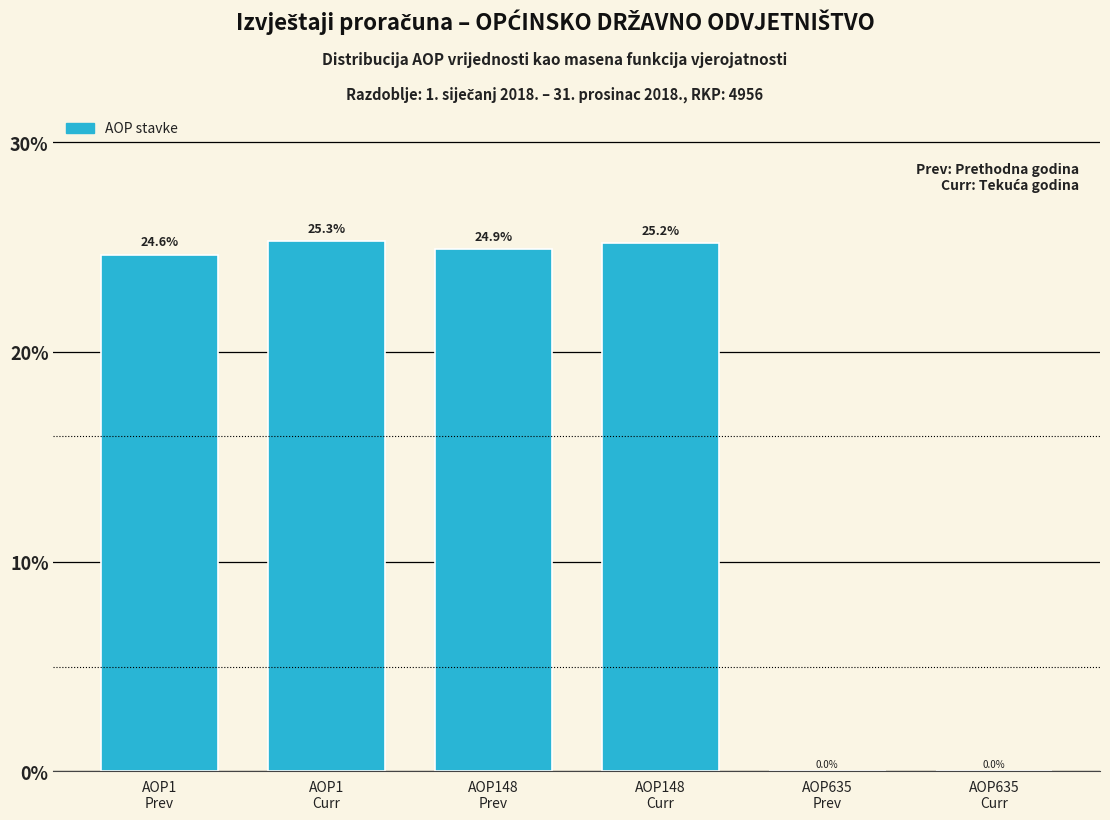

What is the sum of all values?

100.0